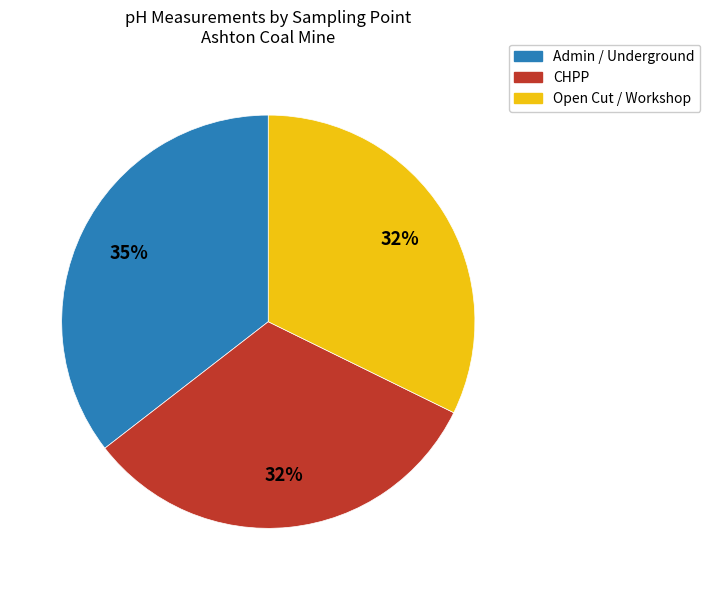

Does any single category account for the majority?

No